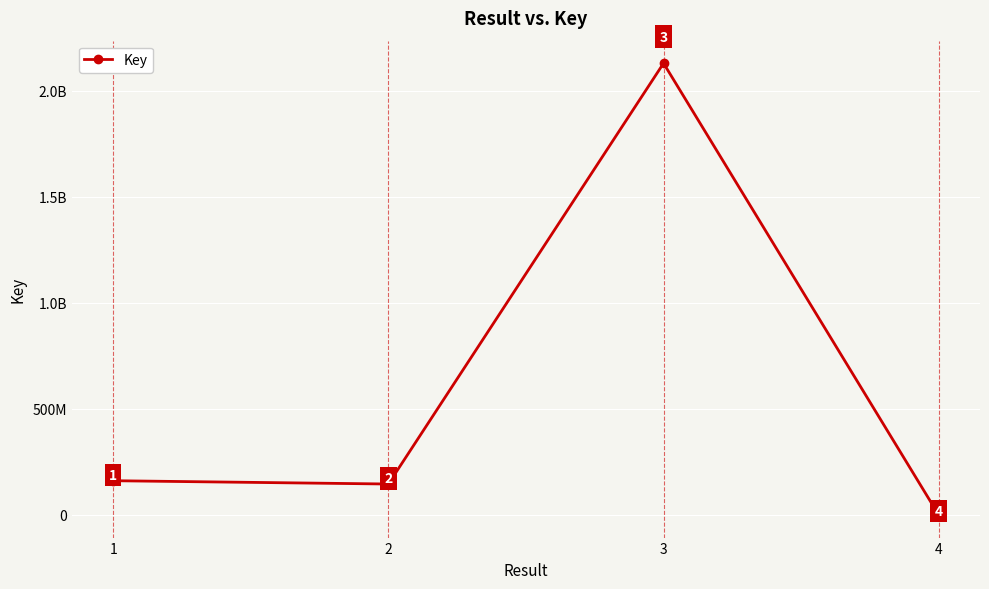

Is this an area chart (filled region under the line)?

No